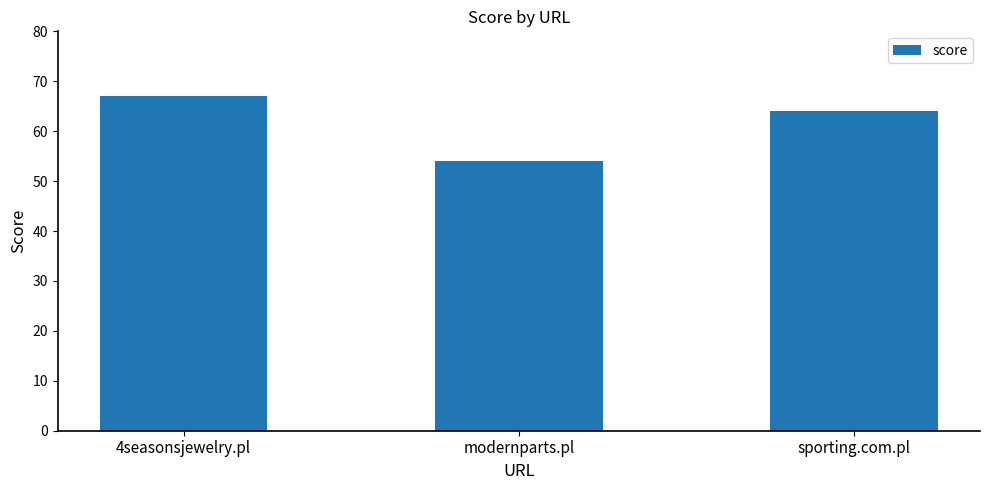

Is it true that the value at 4seasonsjewelry.pl is 67?

True